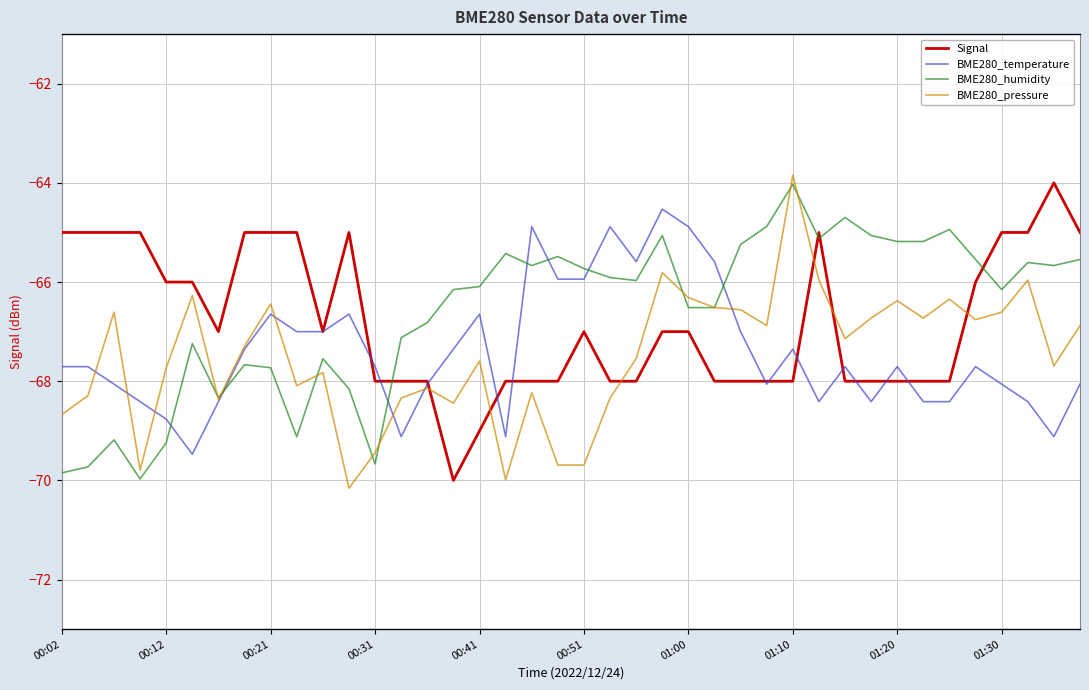

True or false: Signal has a value of -68 at 01:20.

True